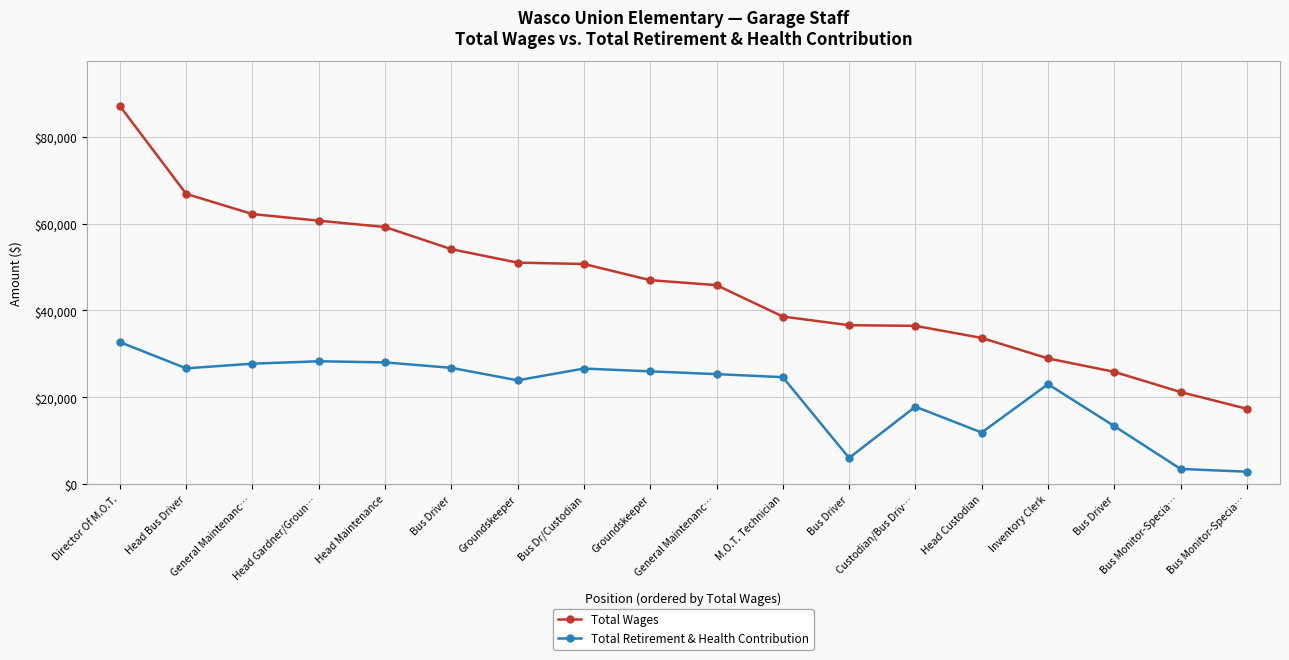

True or false: Total Retirement & Health Contribution and Total Wages cross at least once.

False